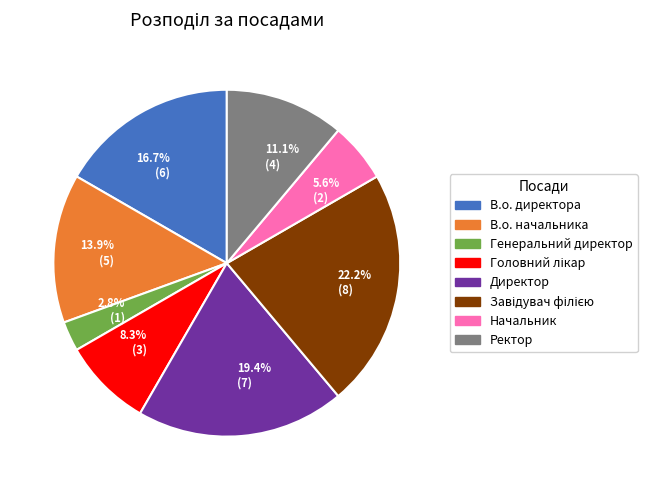

Does 8.3% (3) represent more than half of the total?

No